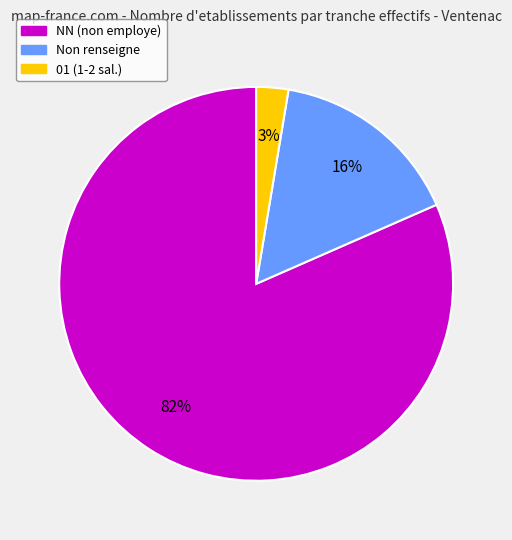

Does any single category account for the majority?

Yes